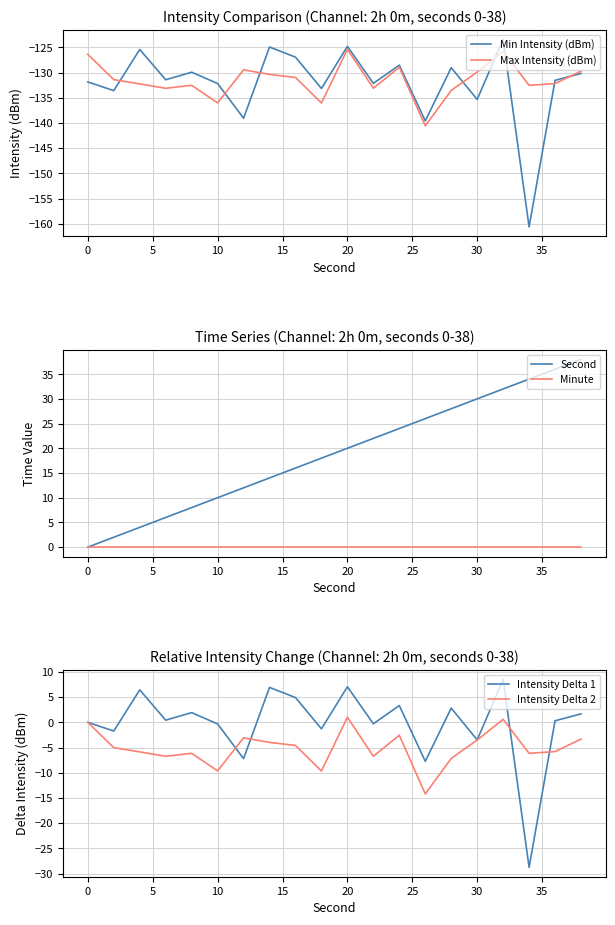

True or false: Min Intensity (dBm) has a value of -135.3 at 30.

True